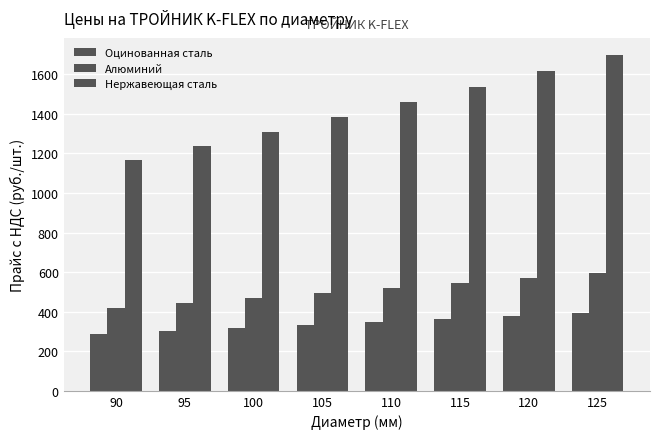

Rank the series by their average value, from highest to lowest.

Нержавеющая сталь, Алюминий, Оцинованная сталь